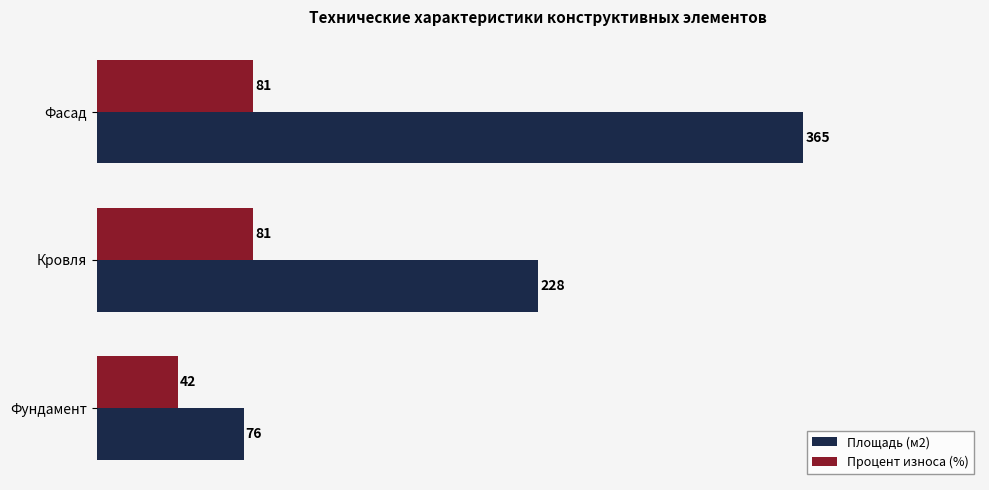

The Площадь (м2) series shows 575 at Фасад. True or false?

False